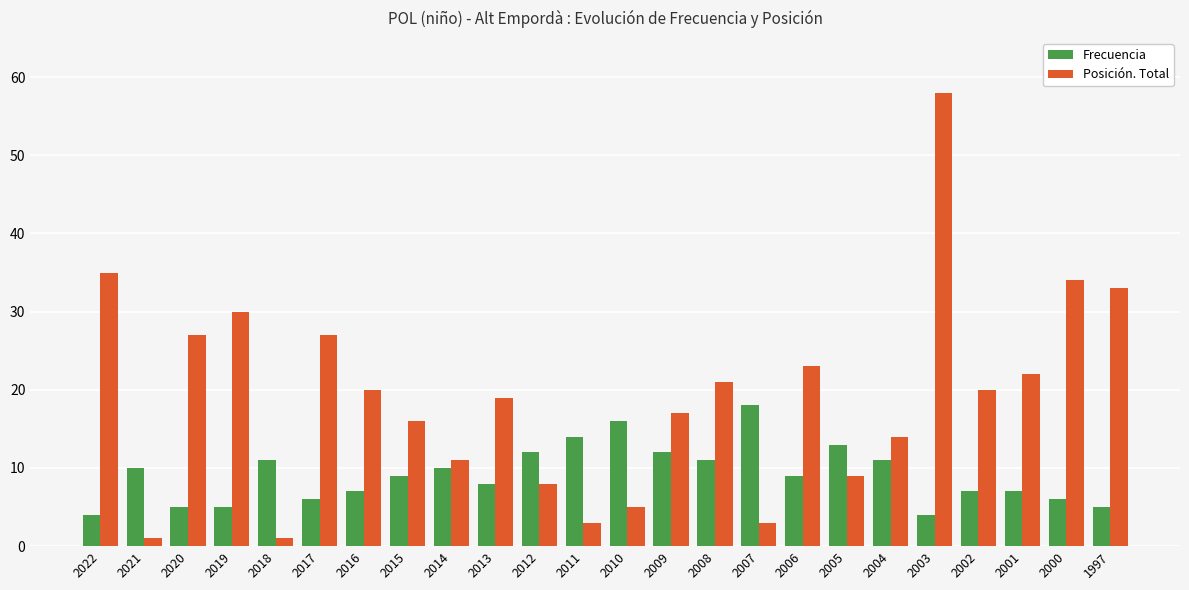

The Frecuencia series shows 11 at 2004. True or false?

True